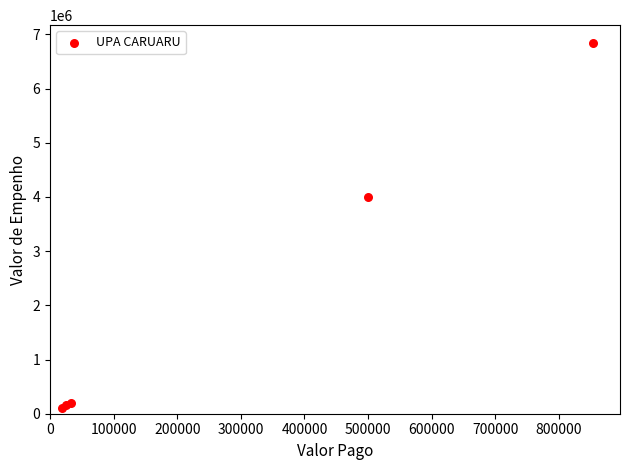

What Y value in the scatter plot is closest to 3472230?

4000000.0